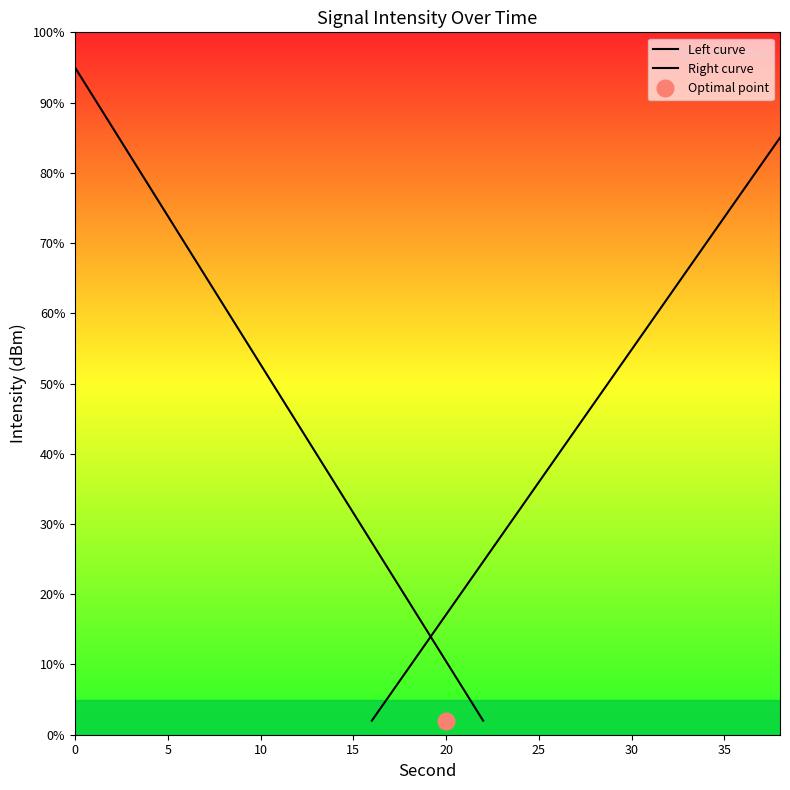

What is the greatest value displayed?

95.0